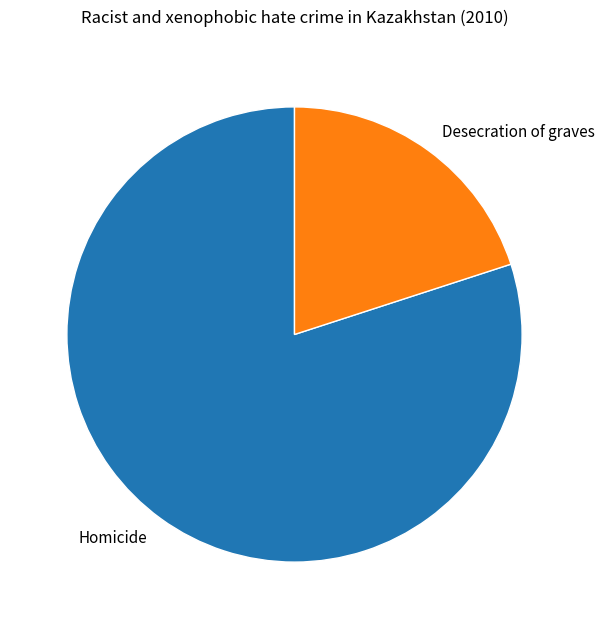

Combined, do Homicide and Desecration of graves account for over 50%?

Yes